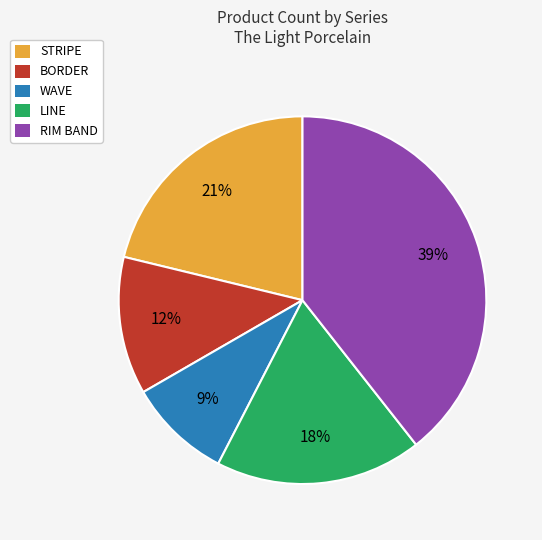

Which slice is the smallest?

WAVE